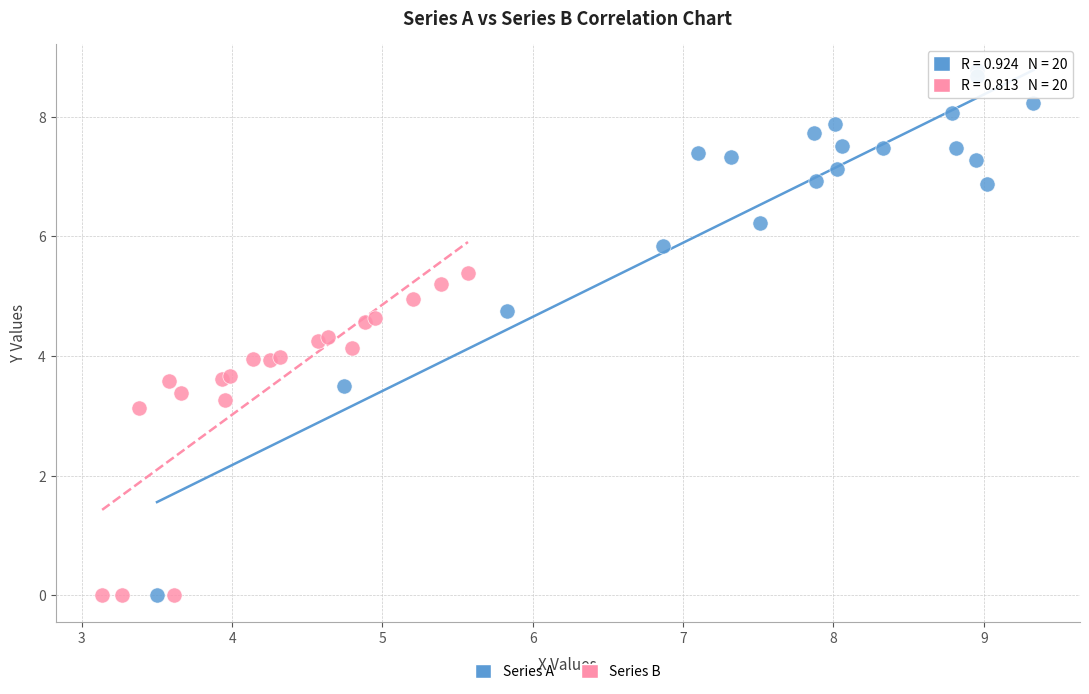

Which series has the largest Y range (max minus min)?

Series A